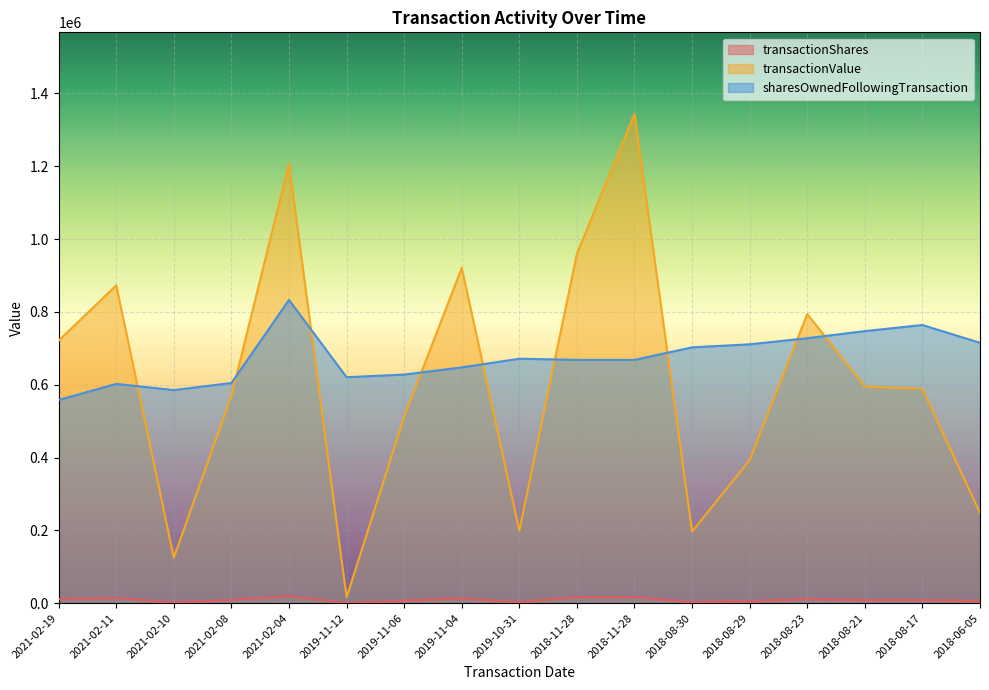

What is the difference between the maximum and minimum values in the transactionValue series?

1327830.3